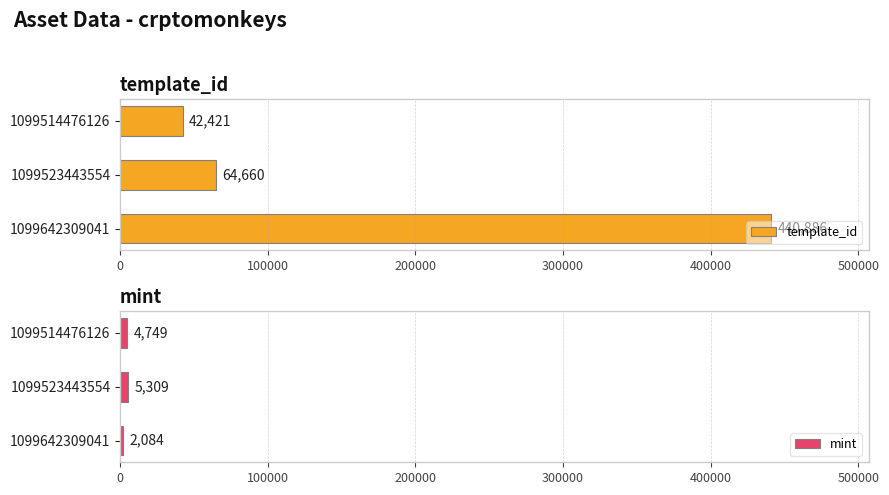

At which label is template_id closest to 241653?

1099523443554